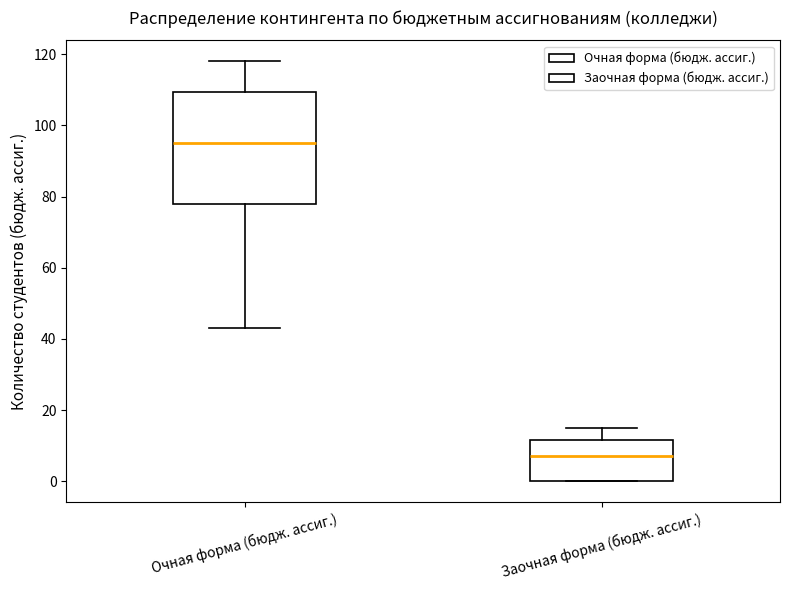

Comparing the boxes themselves (not the whiskers), which one is the tallest?

Очная форма (бюдж. ассиг.)